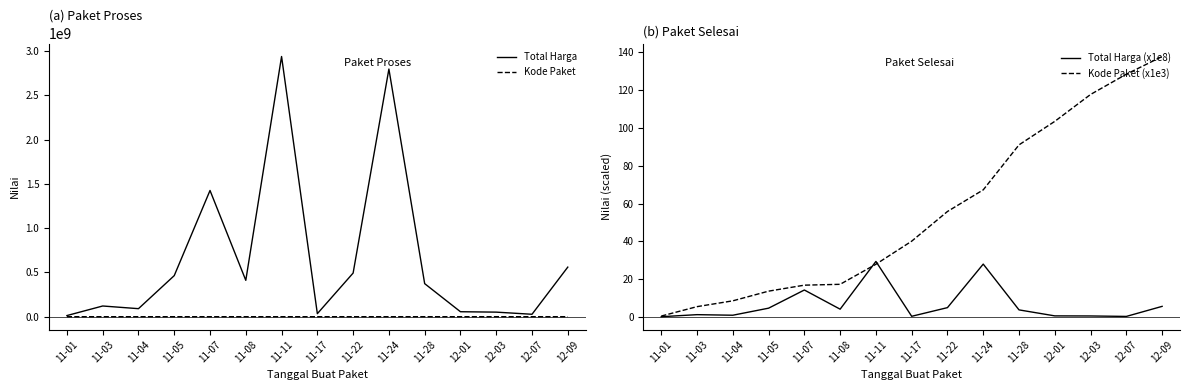

What is the label of the 14th point from the right?

11-03